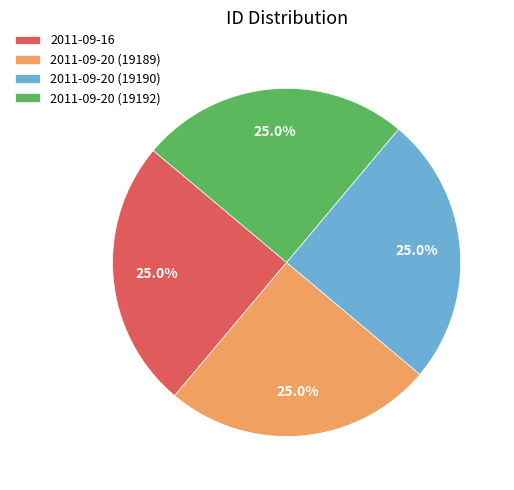

How many segments does this pie chart have?

4